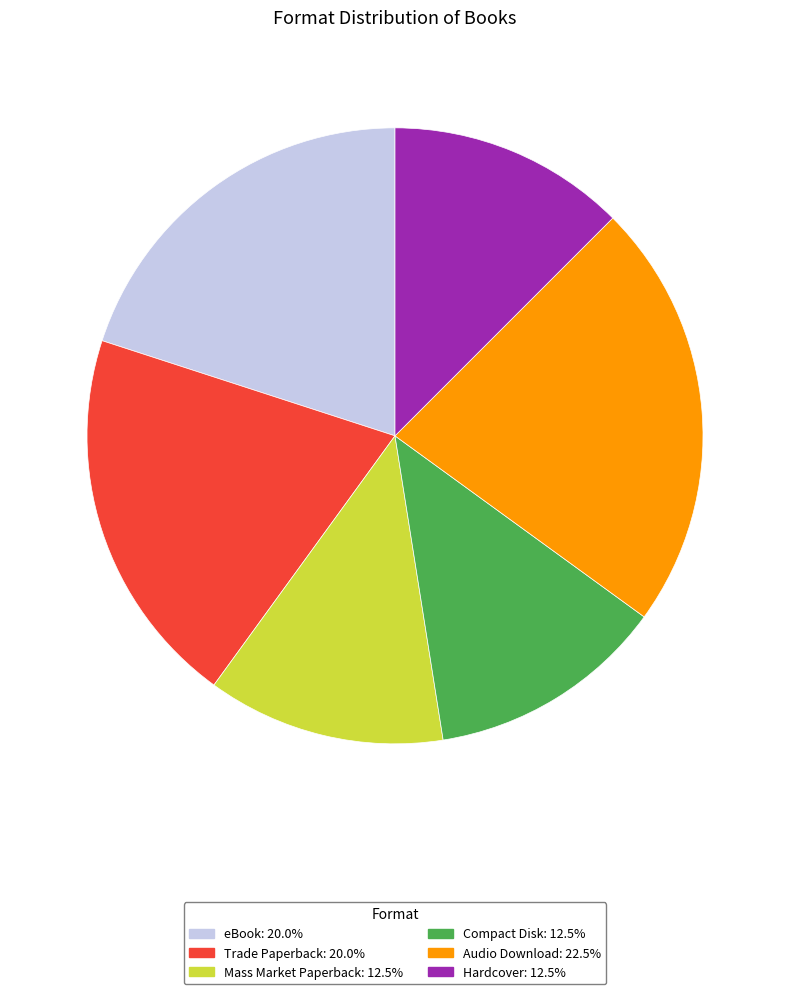

Do Audio Download and Trade Paperback together represent more than half of the pie?

No